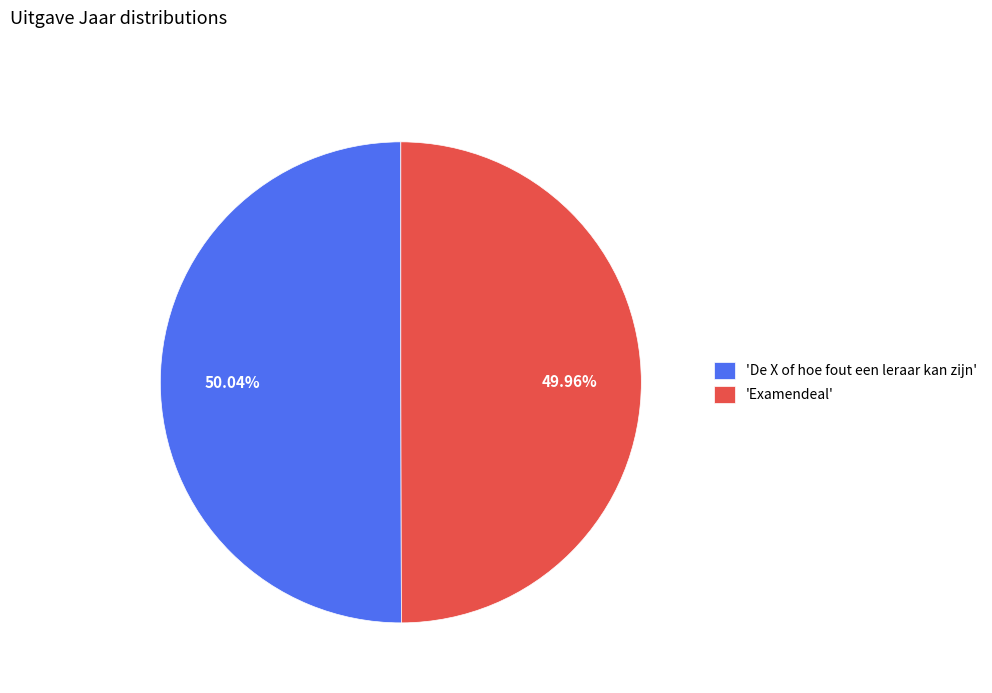

To the nearest percent, what is the average slice percentage?

50%